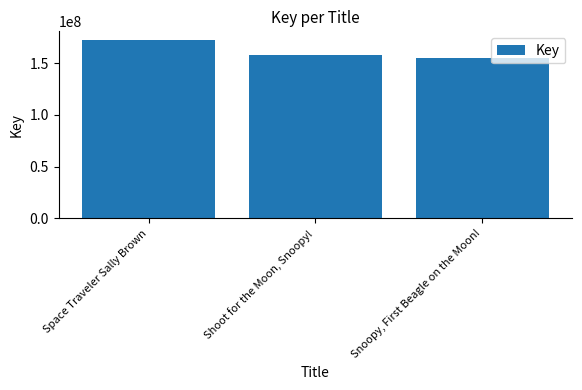

What is the maximum value shown in the chart?

172084523